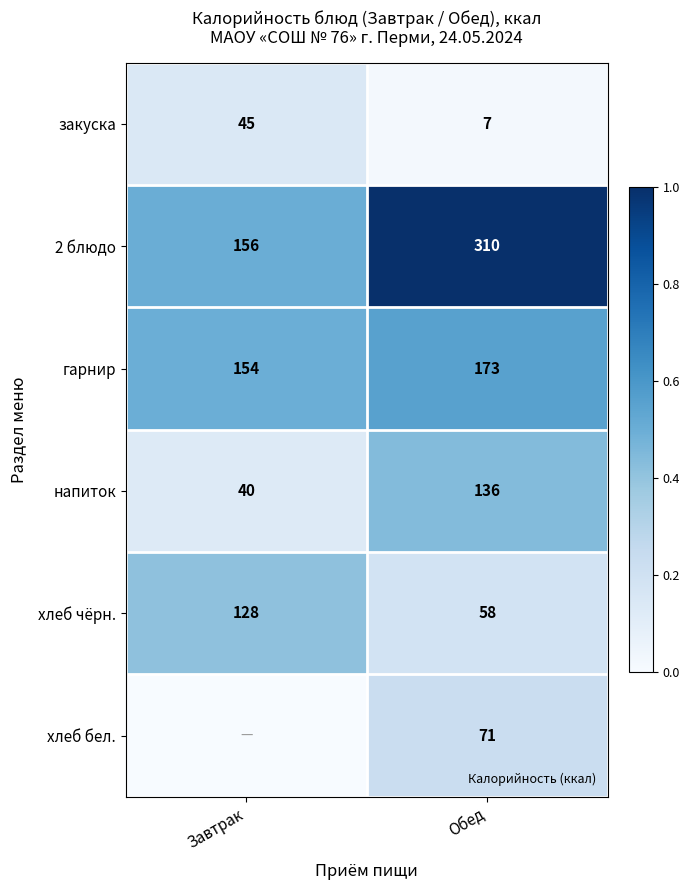

Which category has the lowest value across all series?

Завтрак